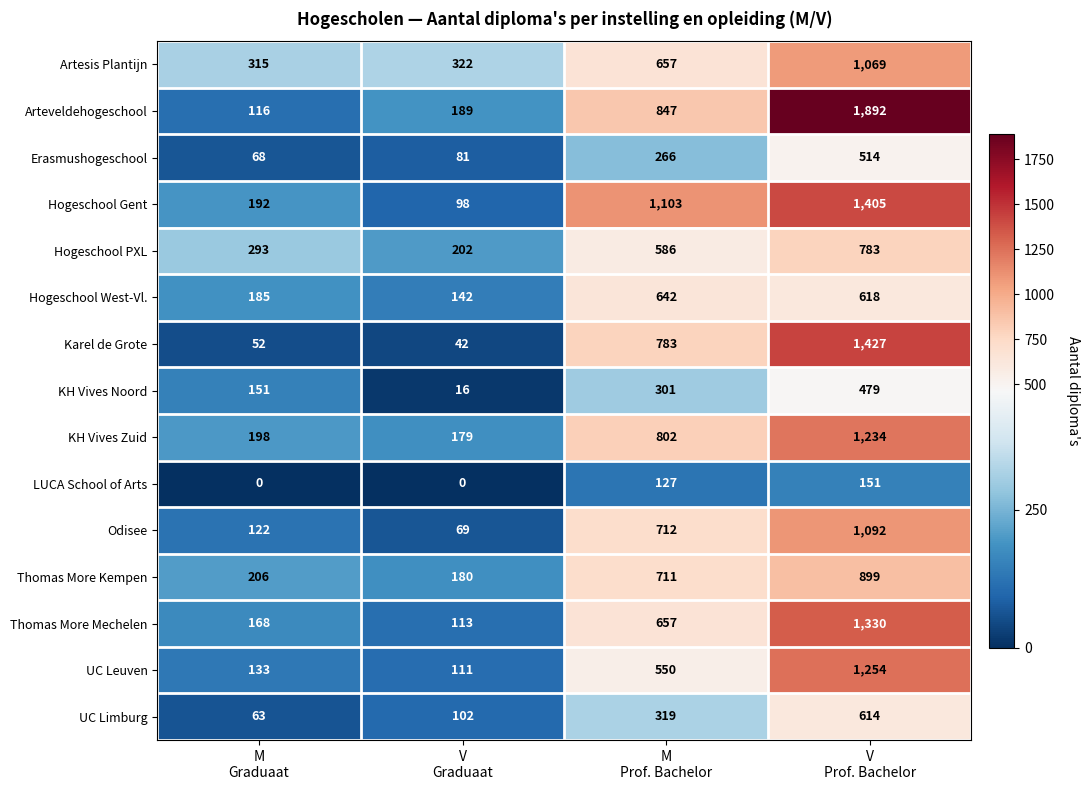

Which series has the largest range (max minus min)?

Arteveldehogeschool